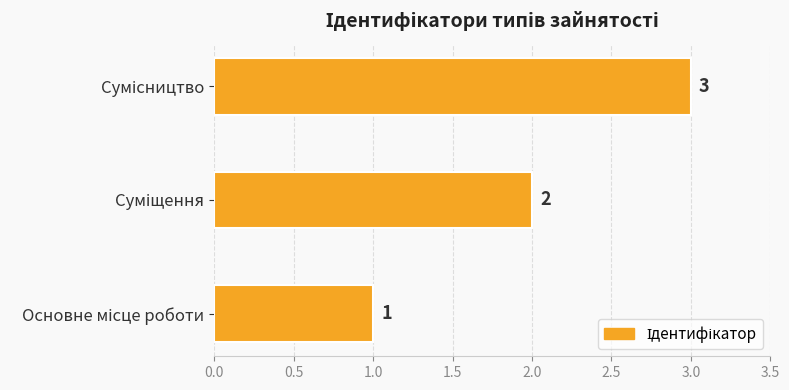

Count the values in the range 1 to 3.

3